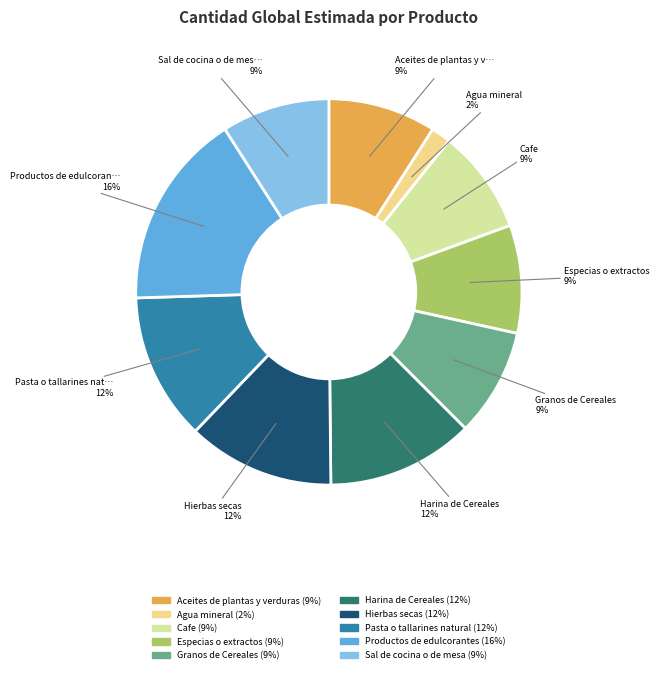

To the nearest percent, what is the average slice percentage?

10%